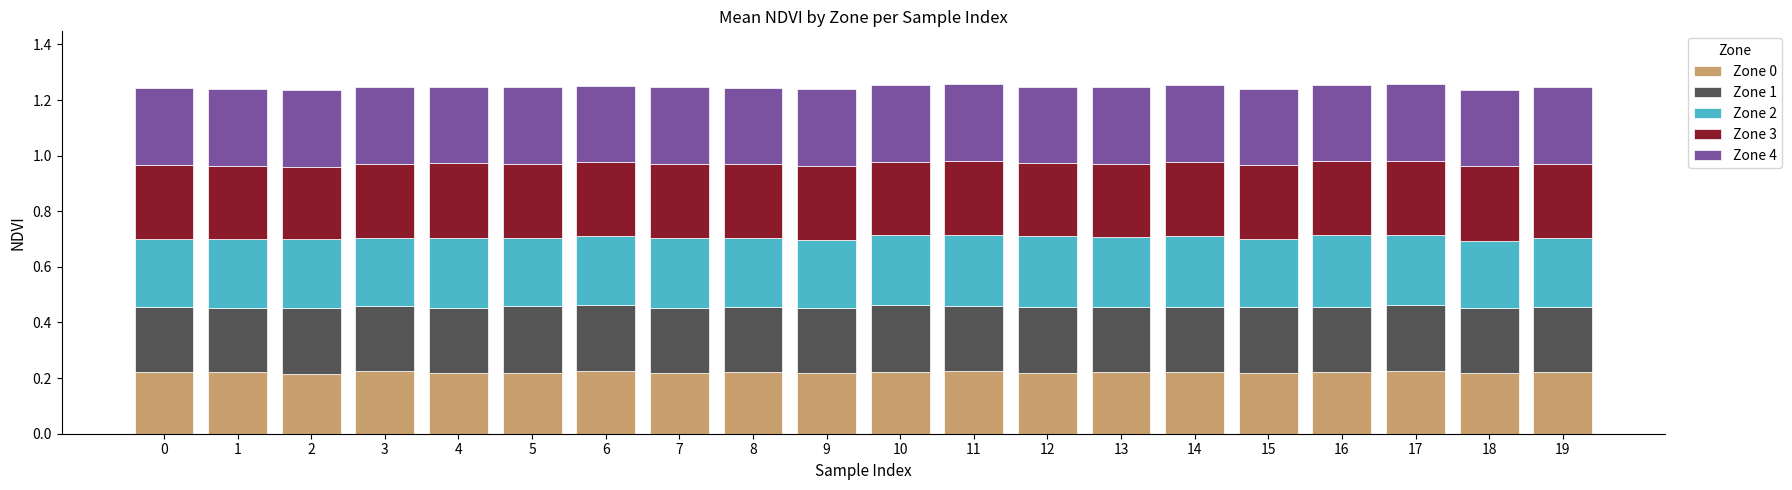

Count the number of categories in the chart.

20